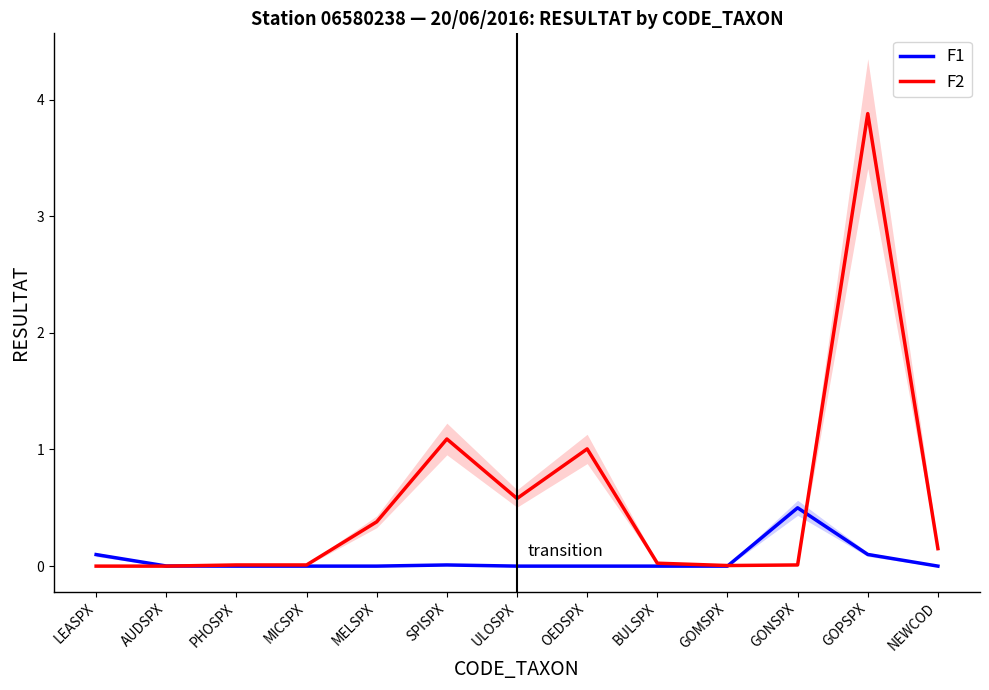

Reading right to left, list all the values displayed in this chart.

F1: NEWCOD=0.0	GOPSPX=0.1	GONSPX=0.5	GOMSPX=0.0	BULSPX=0.0	OEDSPX=0.0	ULOSPX=0.0	SPISPX=0.0	MELSPX=0.0	MICSPX=0.0	PHOSPX=0.0	AUDSPX=0.0	LEASPX=0.1
F2: NEWCOD=0.1	GOPSPX=3.9	GONSPX=0.0	GOMSPX=0.0	BULSPX=0.0	OEDSPX=1.0	ULOSPX=0.6	SPISPX=1.1	MELSPX=0.4	MICSPX=0.0	PHOSPX=0.0	AUDSPX=0.0	LEASPX=0.0